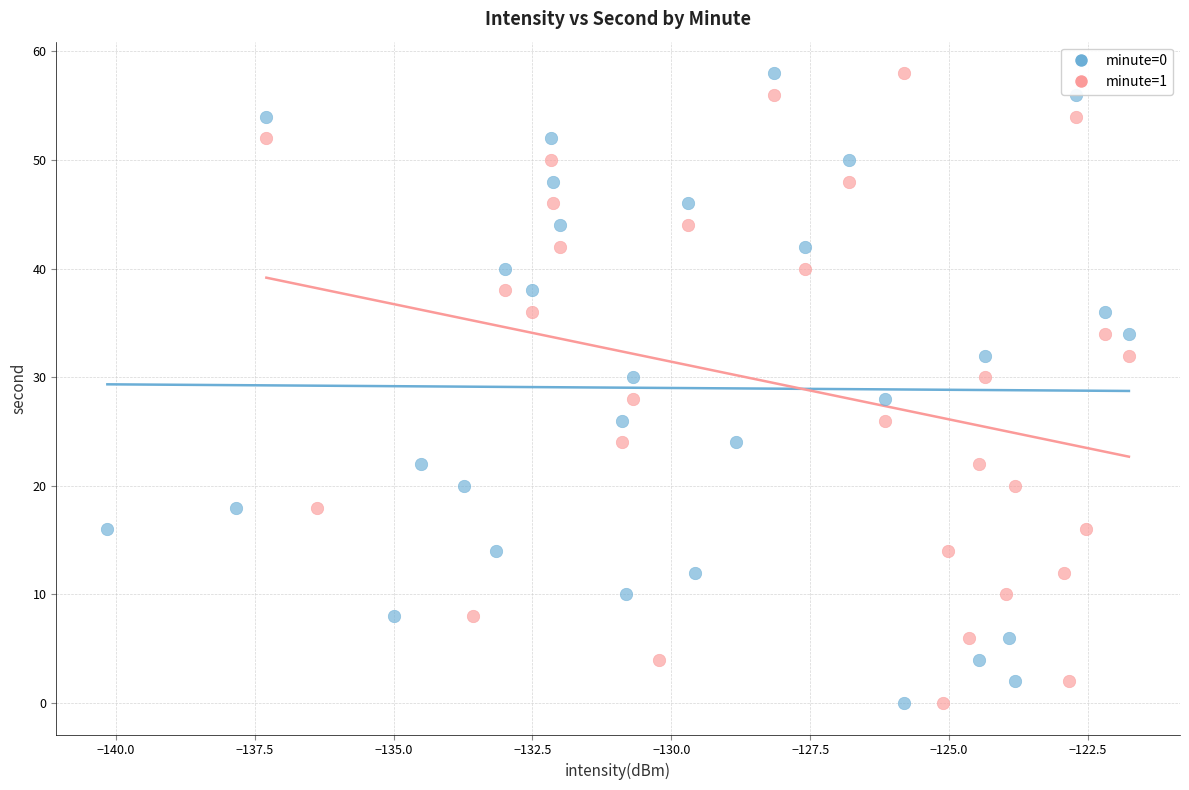

What are all the series names shown in the legend?

minute=0, minute=1